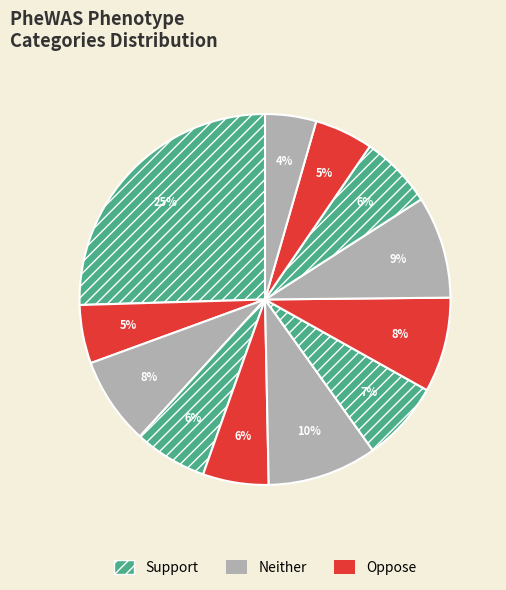

How many segments does this pie chart have?

12